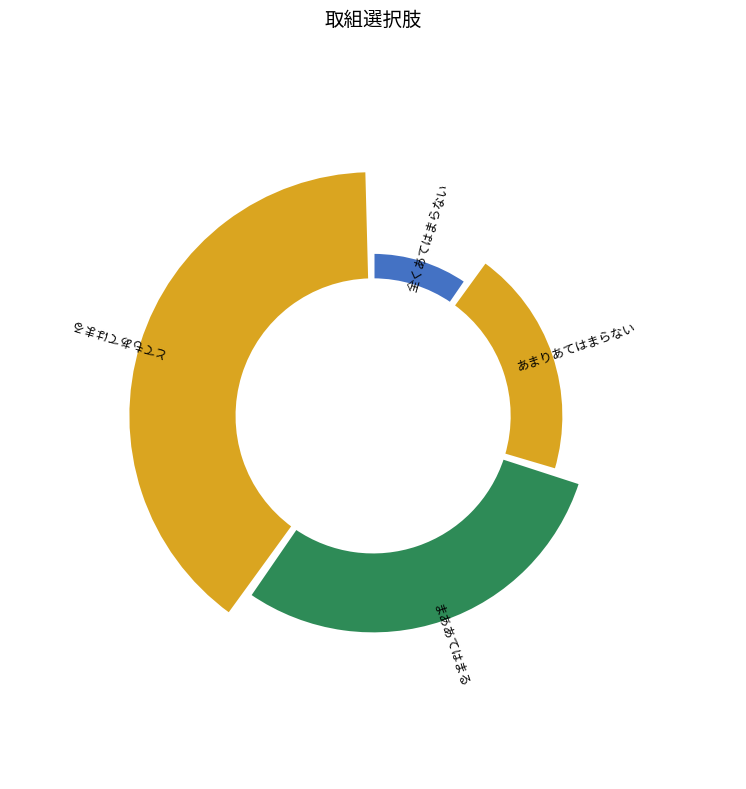

What portion of the pie excludes 全くあてはまらない?

90.0%